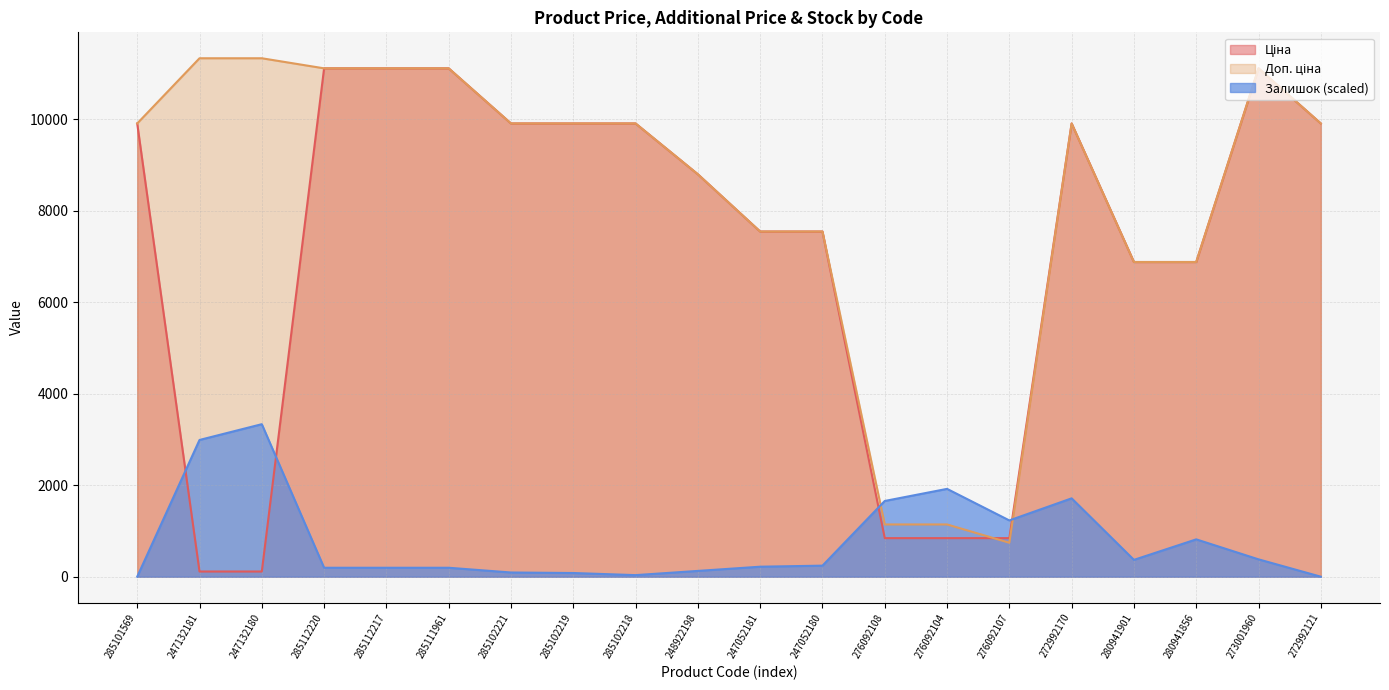

True or false: Ціна has more than 1 interior local peaks.

True